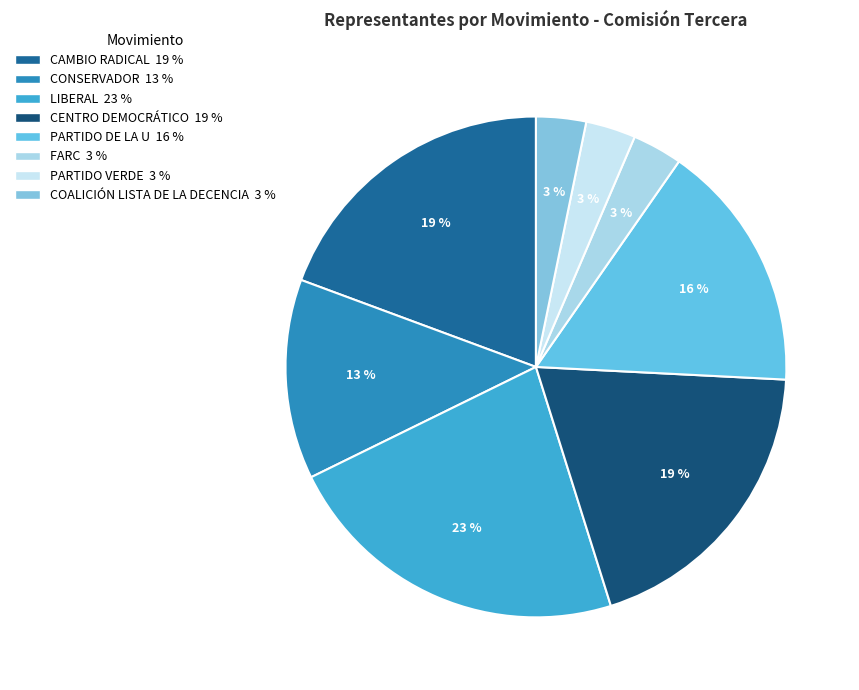

Count the number of slices in the pie.

8